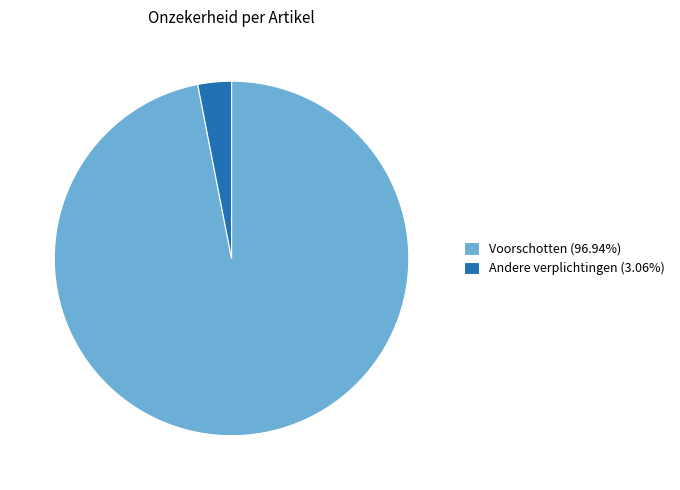

Do Andere verplichtingen (3.06%) and Voorschotten (96.94%) together represent more than half of the pie?

Yes